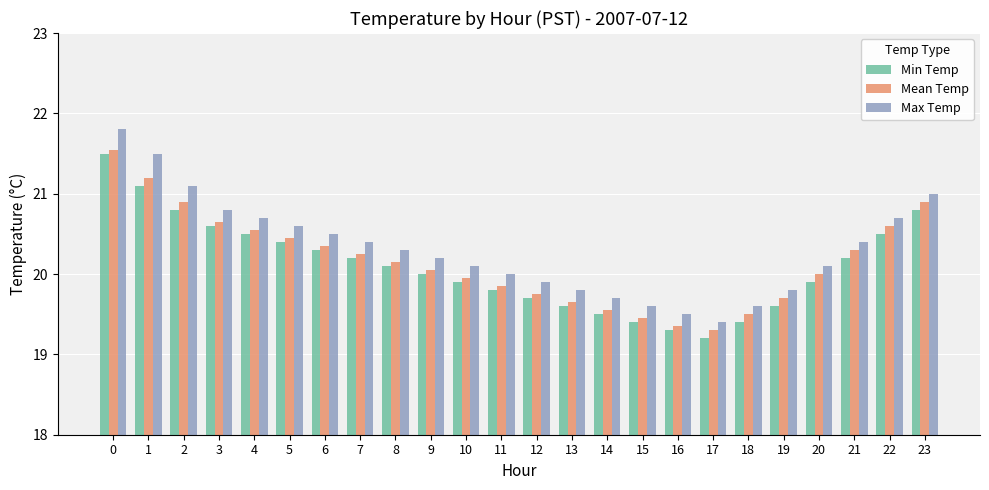

Which series has the largest total across all categories?

Max Temp